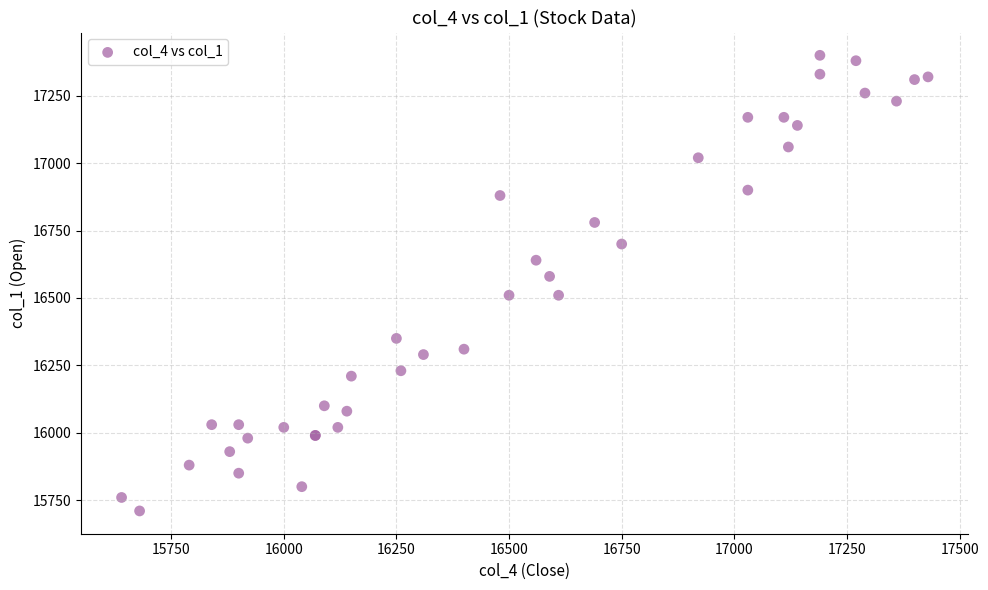

What Y value in the scatter plot is closest to 16555?

16580